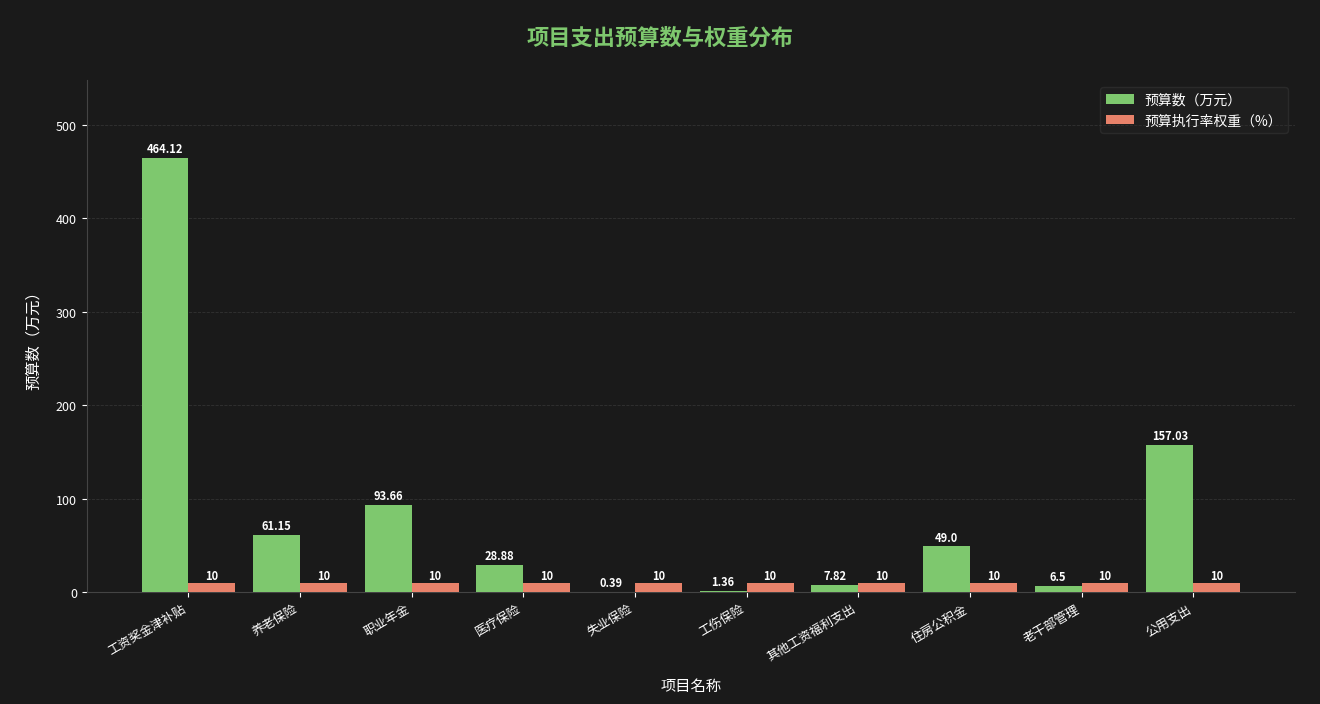

Count the number of data series in this chart.

2